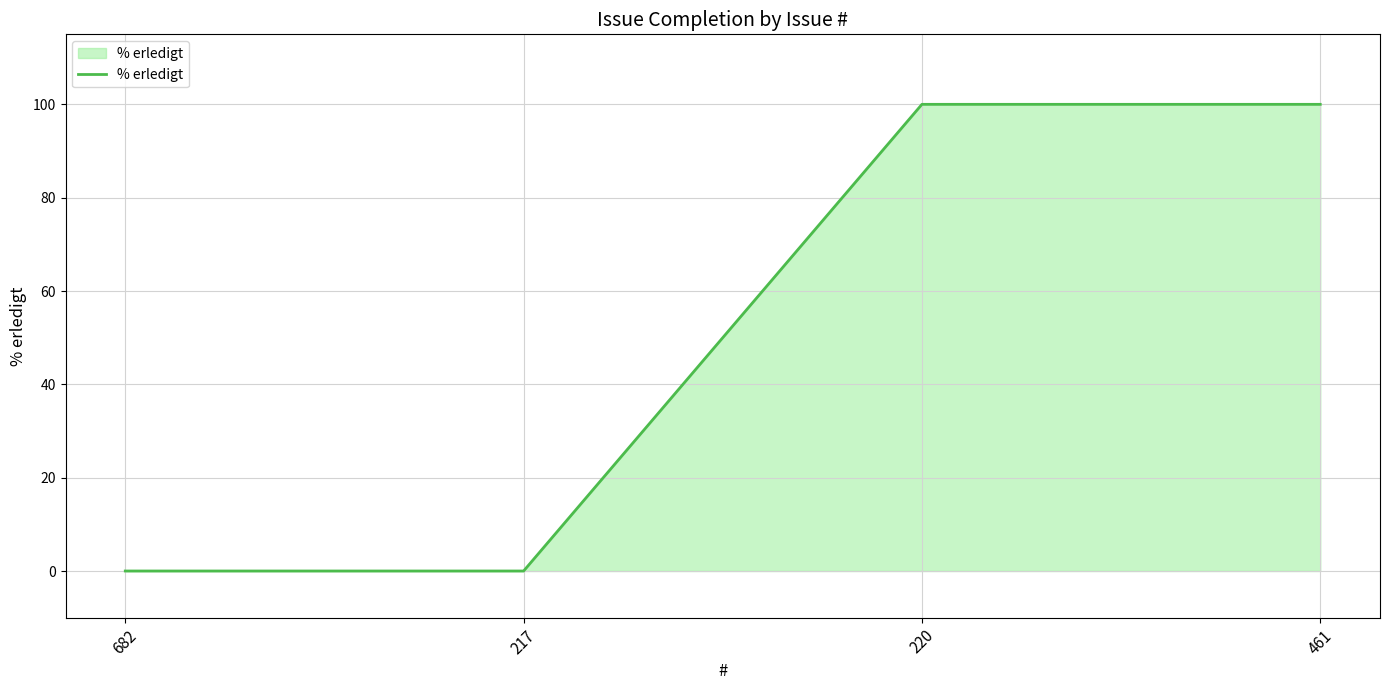

Between 682 and 220, which is larger?

220